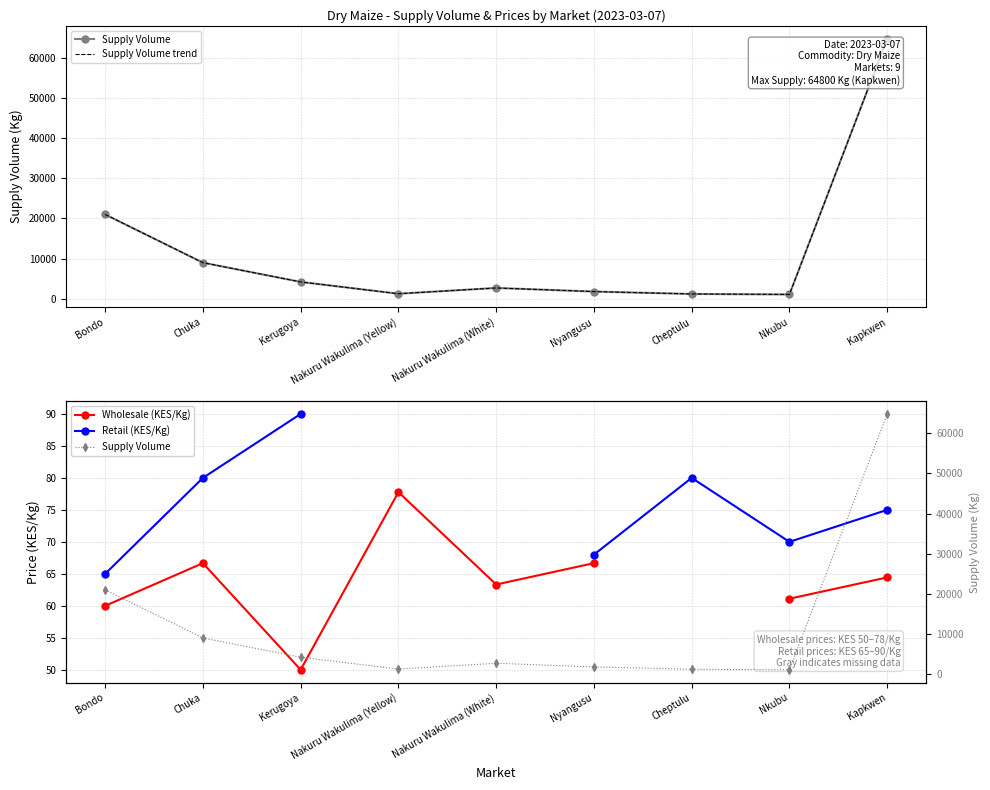

At Chuka, list the series in order from smallest to largest.

Wholesale (KES/Kg), Retail (KES/Kg), Supply Volume, Supply Volume trend